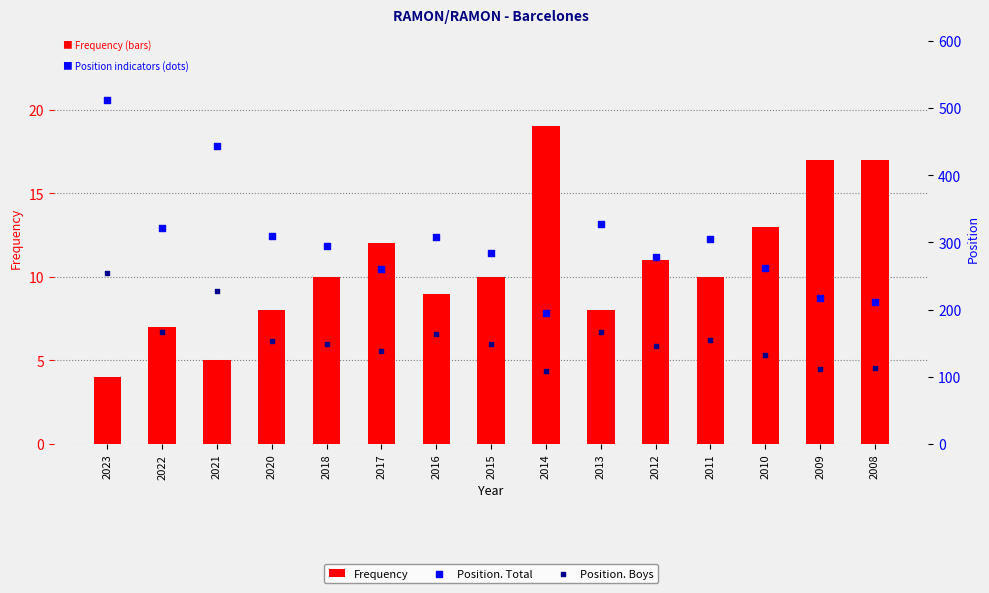

Which series reaches the maximum Y coordinate?

Position. Total